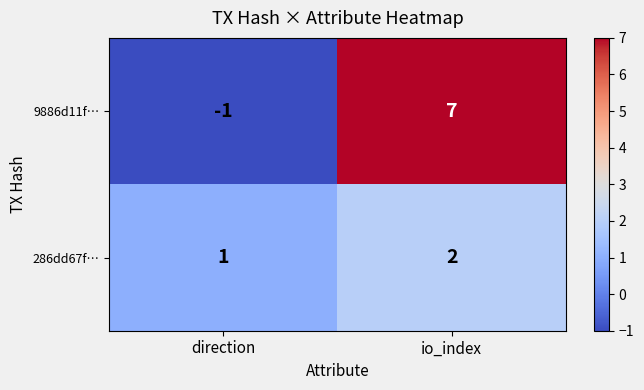

Reading right to left, what are all the values shown in this chart?

9886d11f…: 7	-1
286dd67f…: 2	1